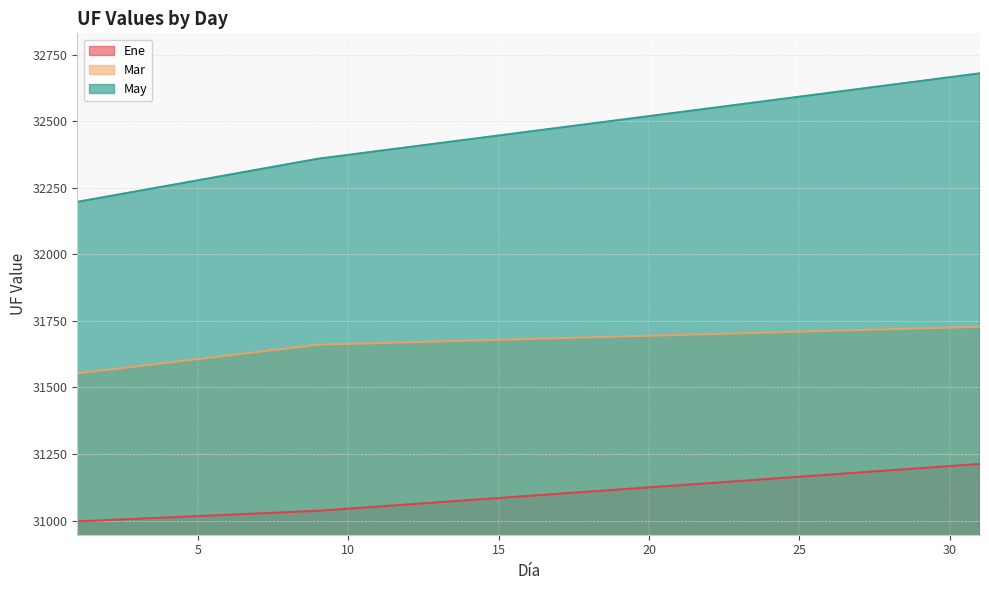

Which category has the highest value in the Mar series?

31